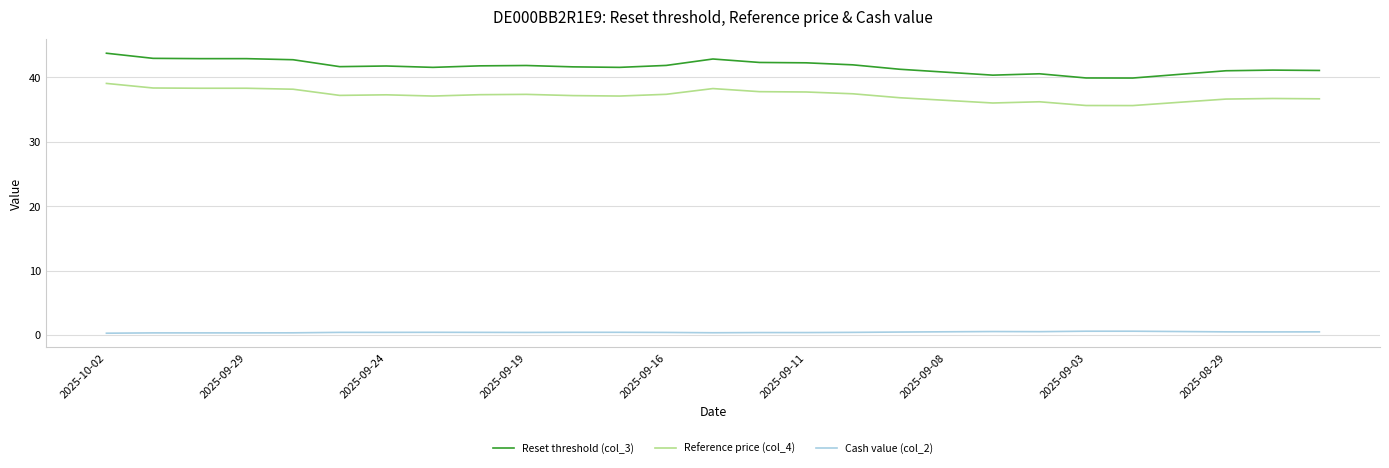

What is the highest value of the Reference price (col_4) series?

39.1